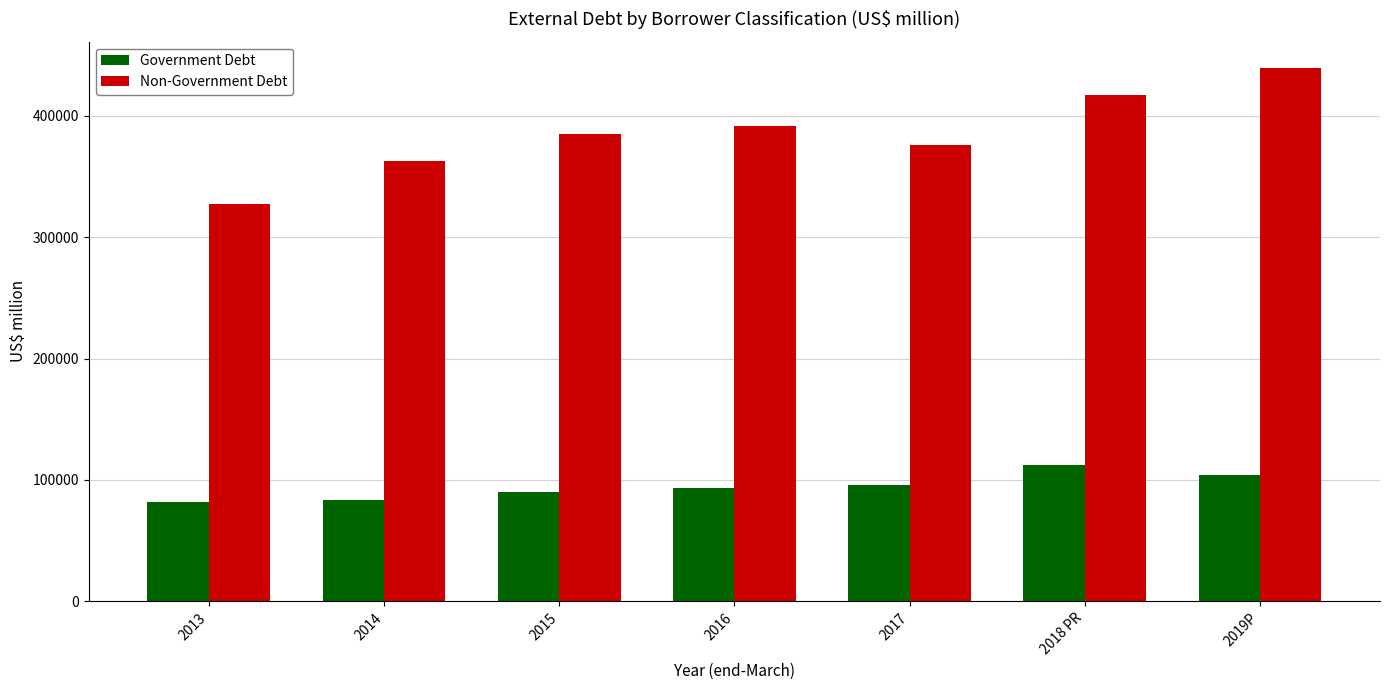

Rank the series at 2013 from lowest to highest value.

Government Debt, Non-Government Debt